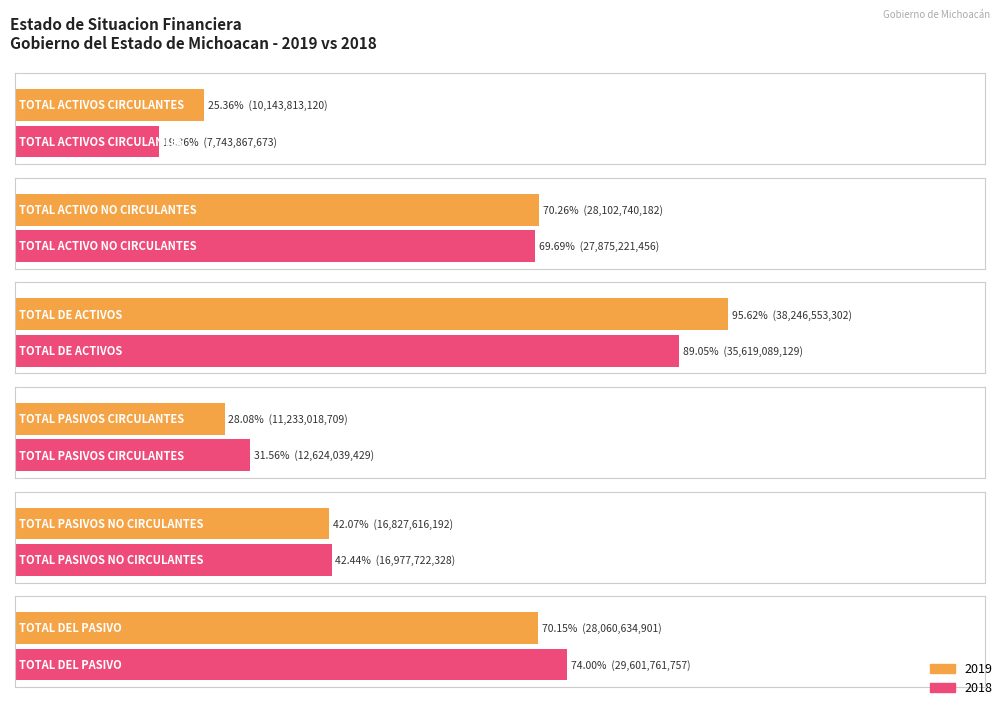

List the labels in order of 2019 value, largest first.

TOTAL DE ACTIVOS, TOTAL ACTIVO NO CIRCULANTES, TOTAL DEL PASIVO, TOTAL PASIVOS NO CIRCULANTES, TOTAL PASIVOS CIRCULANTES, TOTAL ACTIVOS CIRCULANTES